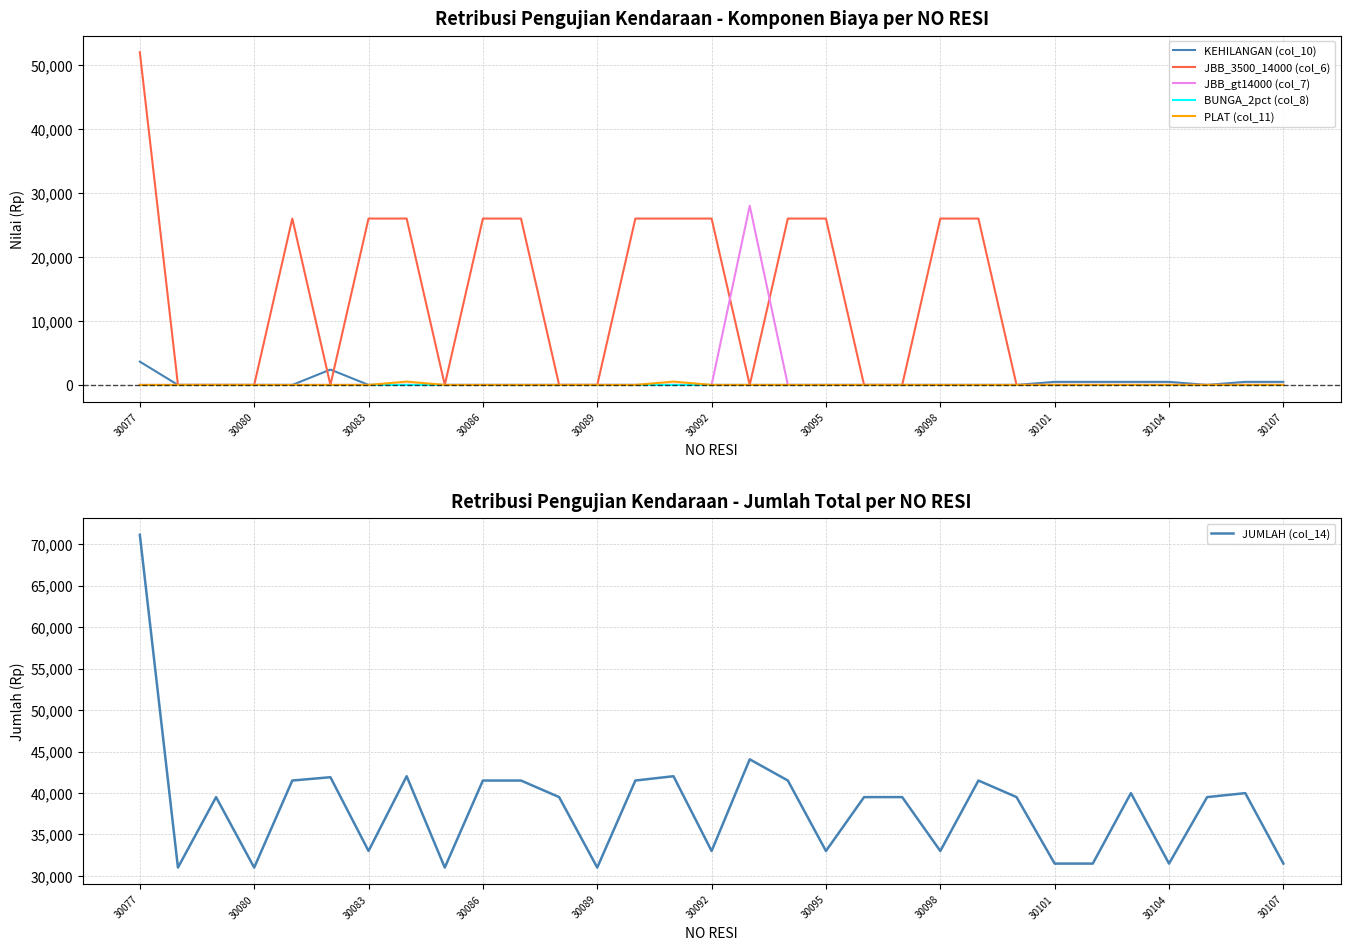

True or false: BUNGA_2pct (col_8) and JUMLAH (col_14) intersect in this chart.

False